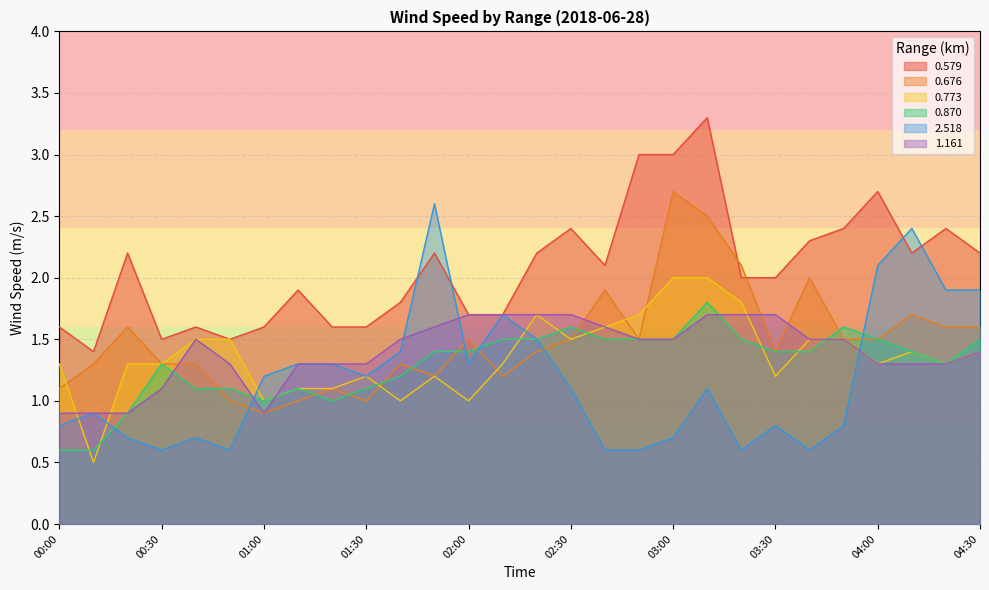

At 03:40, list the series in order from largest to smallest.

0.579, 0.676, 0.773, 1.161, 0.870, 2.518